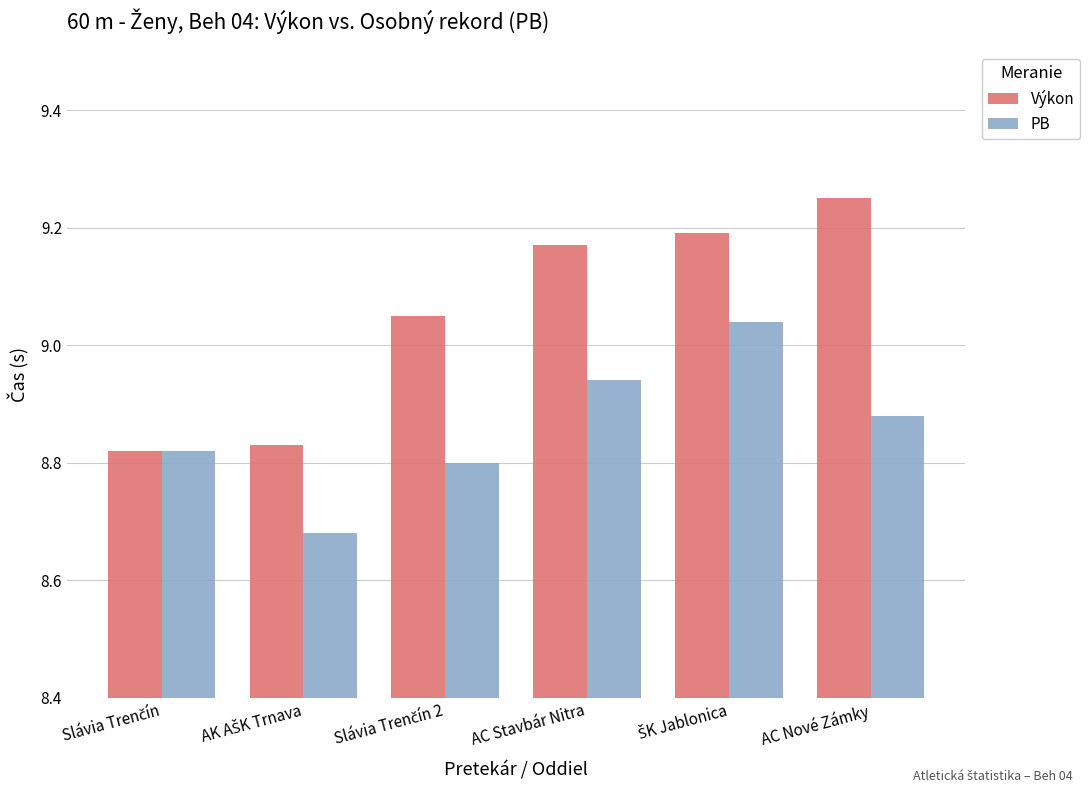

Which label corresponds to the largest value in the chart?

AC Nové Zámky